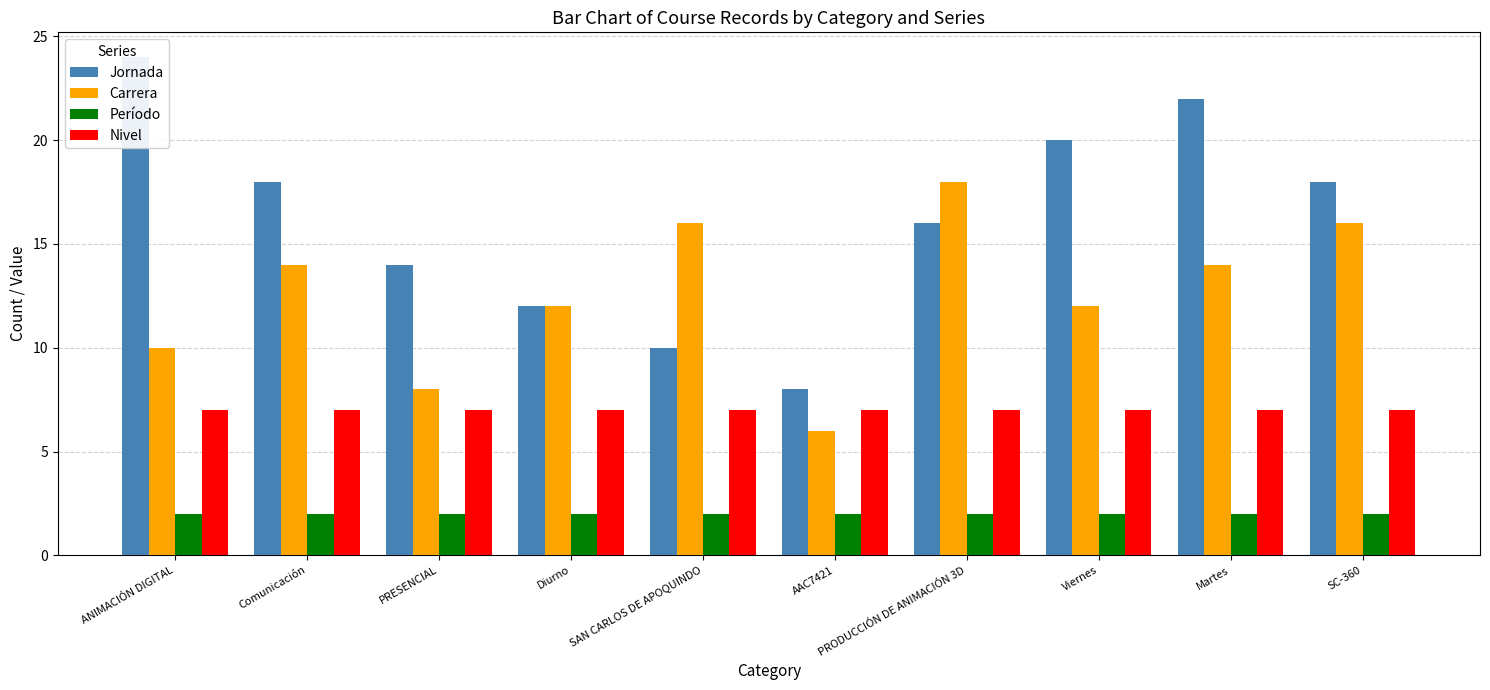

The Jornada series shows 13 at AAC7421. True or false?

False